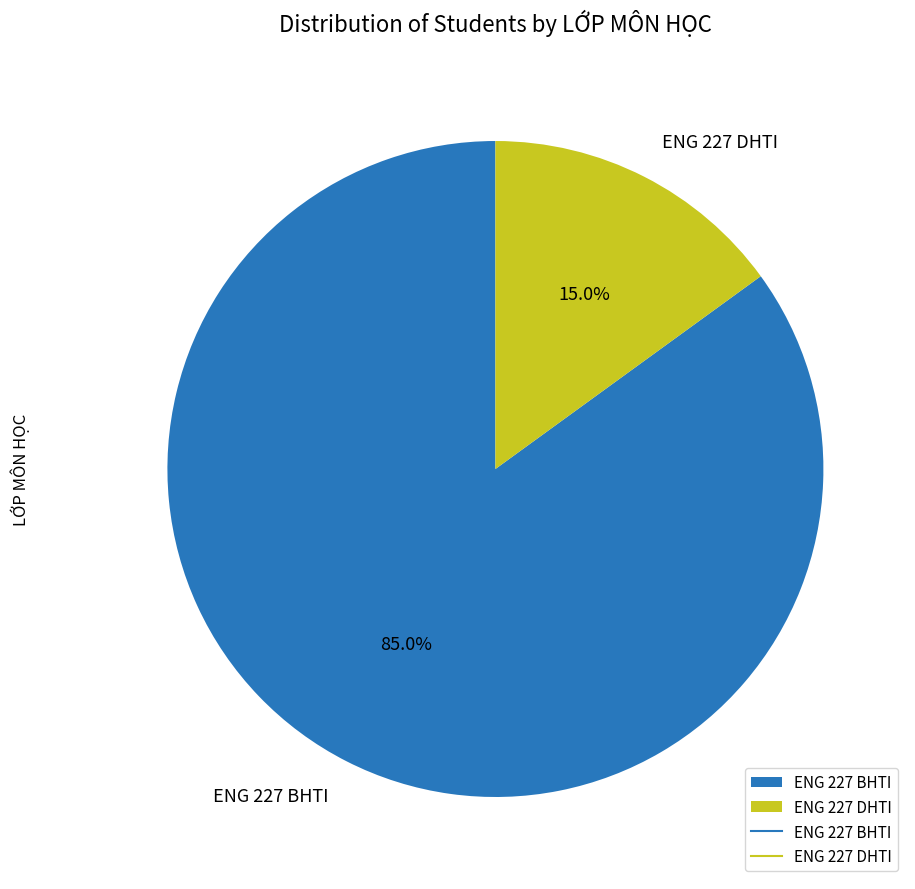

What is the majority slice?

ENG 227 BHTI